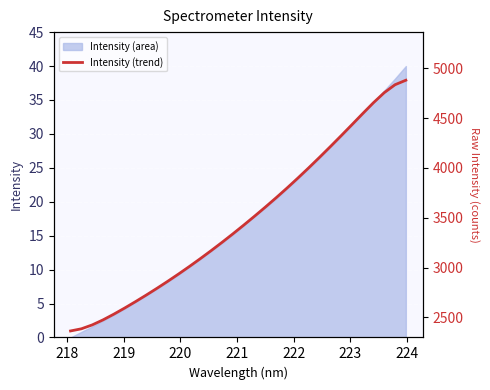

True or false: the data has more than 2 interior local peaks.

False